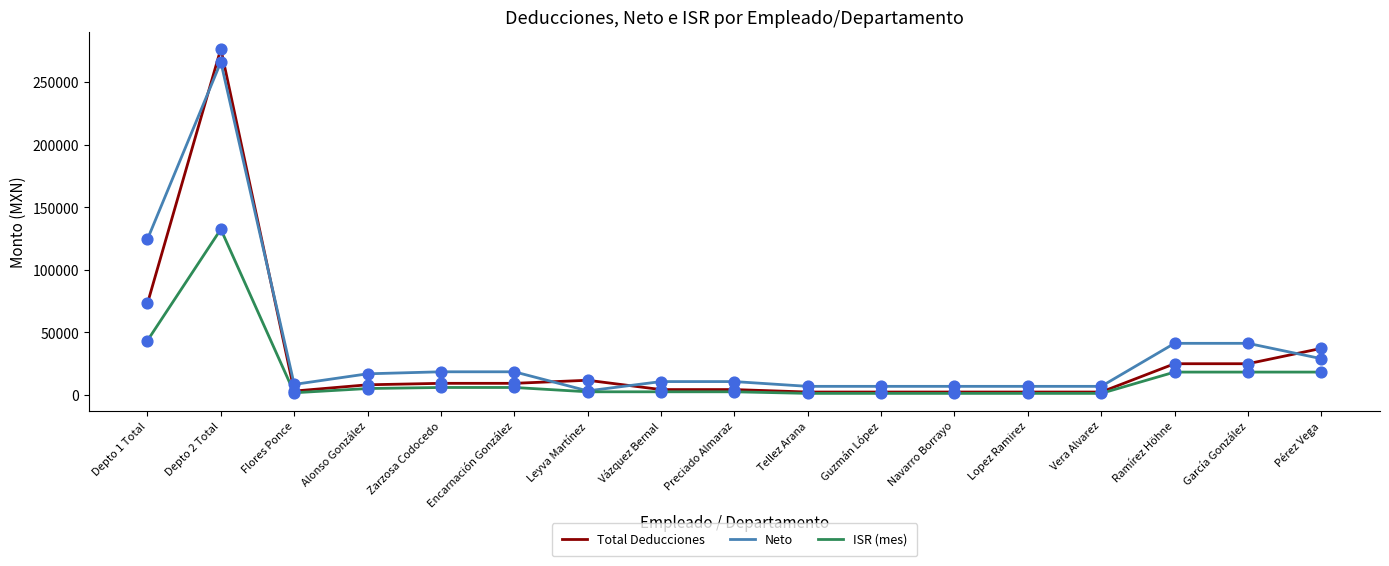

What are all the series names shown in the legend?

Total Deducciones, Neto, ISR (mes)